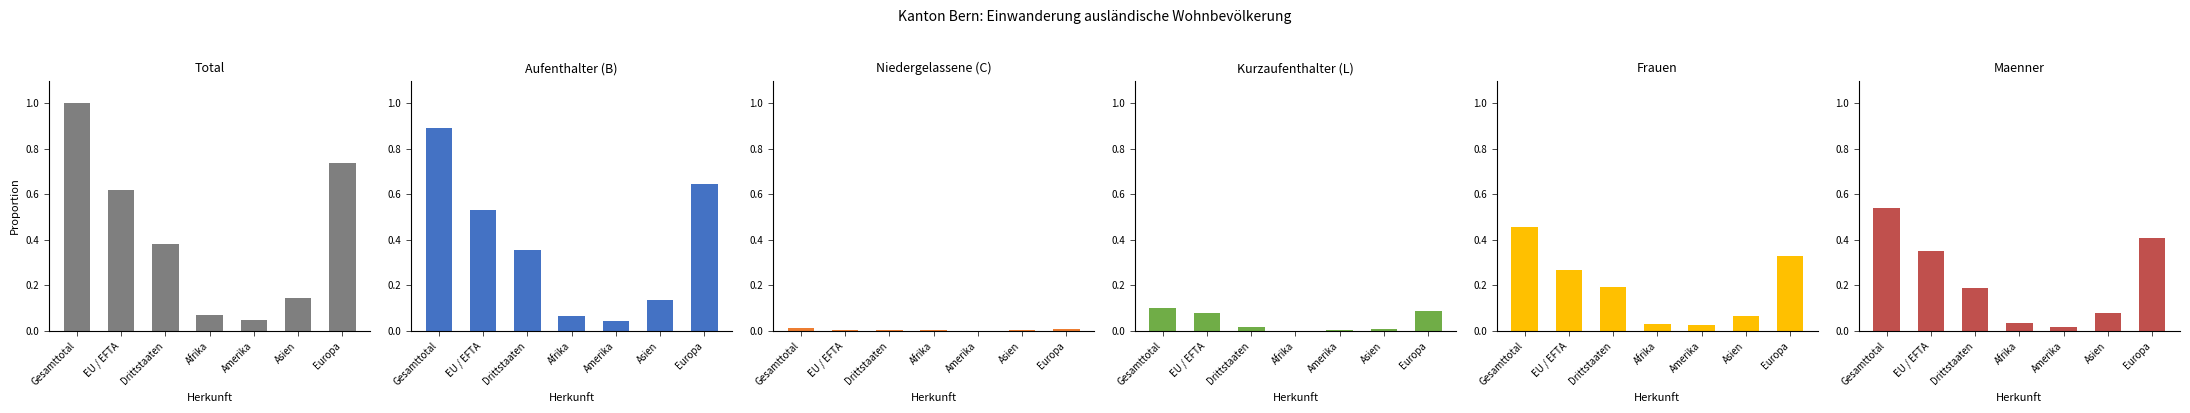

Which has a higher value, Asien or Europa?

Europa